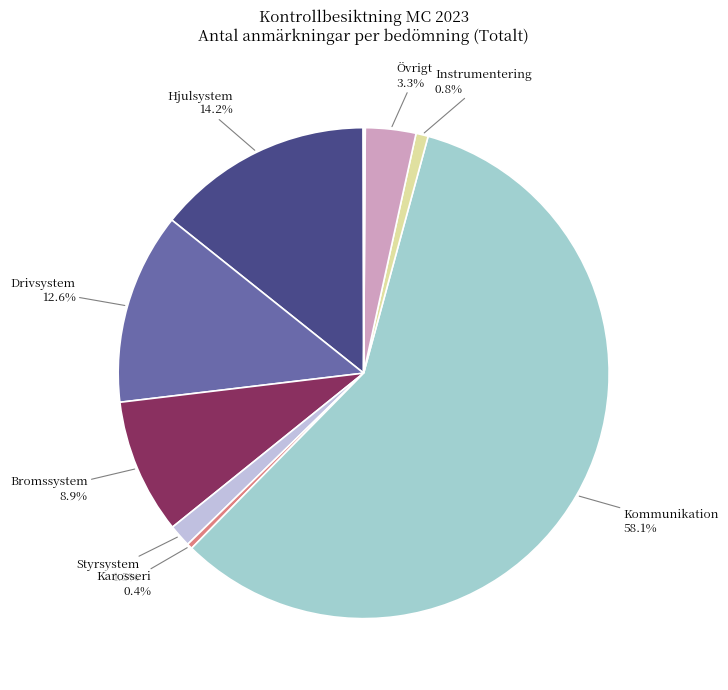

Does any single category account for the majority?

Yes